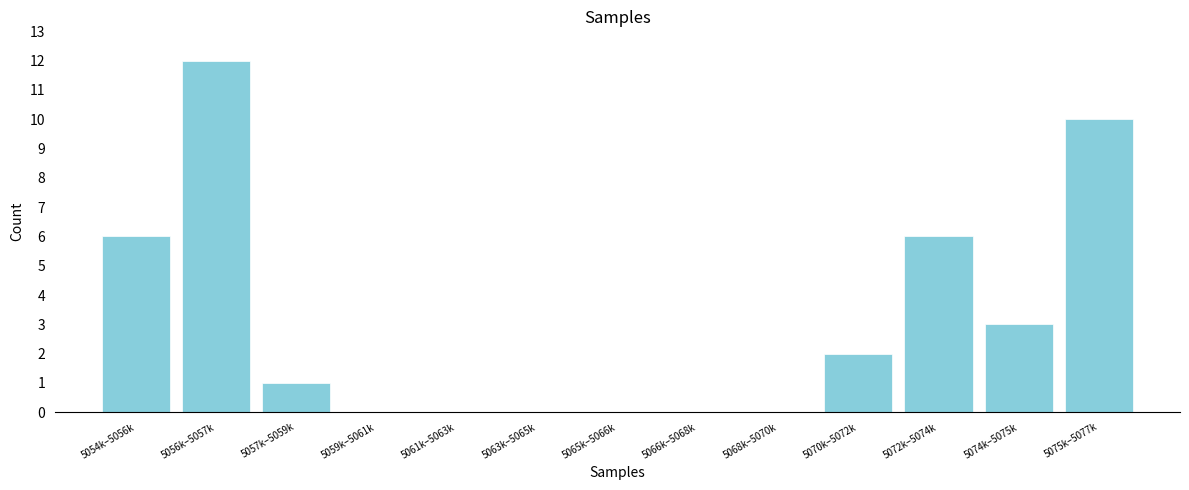

Reading left to right, extract all data points from this chart.

5054k–5056k=6	5056k–5057k=12	5057k–5059k=1	5059k–5061k=0	5061k–5063k=0	5063k–5065k=0	5065k–5066k=0	5066k–5068k=0	5068k–5070k=0	5070k–5072k=2	5072k–5074k=6	5074k–5075k=3	5075k–5077k=10